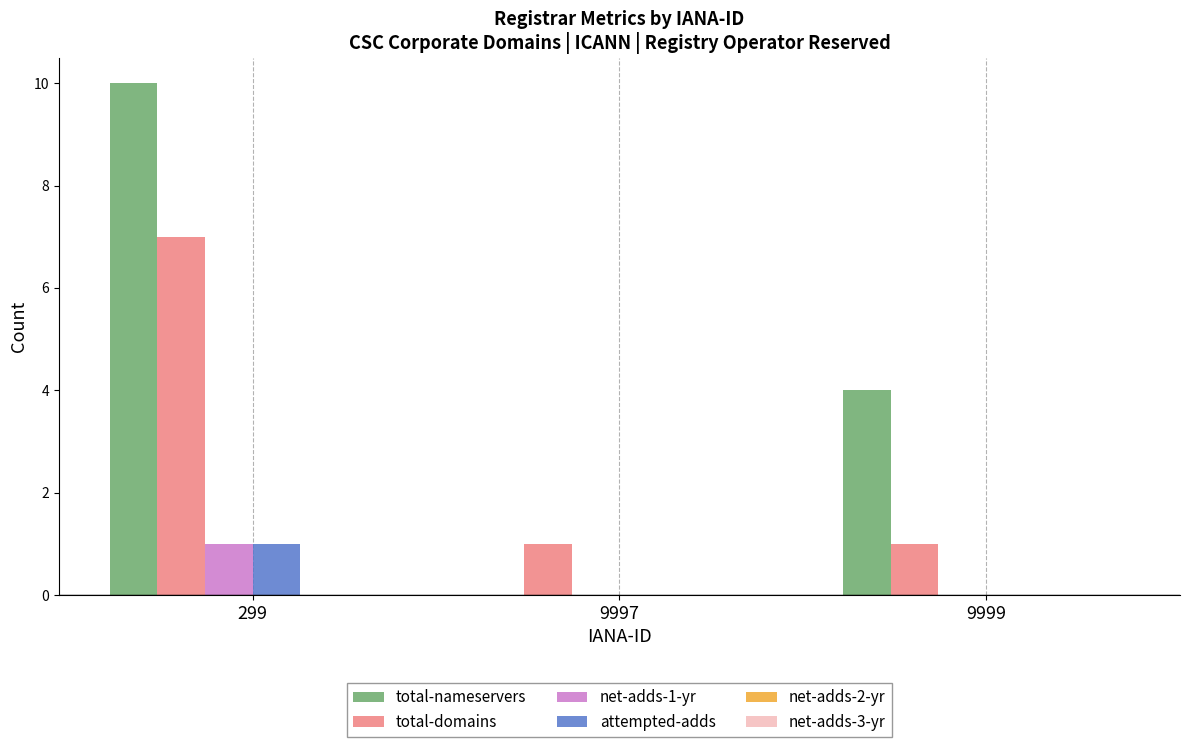

Reading right to left, what are all the values shown in this chart?

total-nameservers: 9999=4	9997=0	299=10
total-domains: 9999=1	9997=1	299=7
net-adds-1-yr: 9999=0	9997=0	299=1
attempted-adds: 9999=0	9997=0	299=1